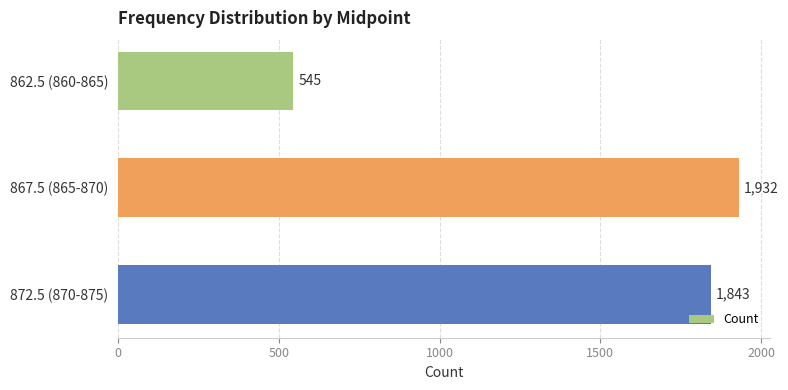

What position from the top is 867.5 (865-870)?

2